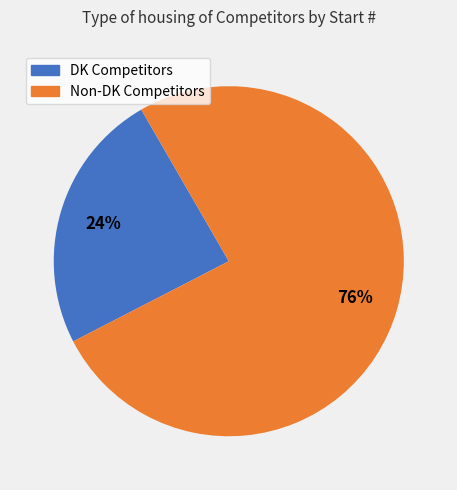

Is there any slice that represents more than half of the pie?

Yes